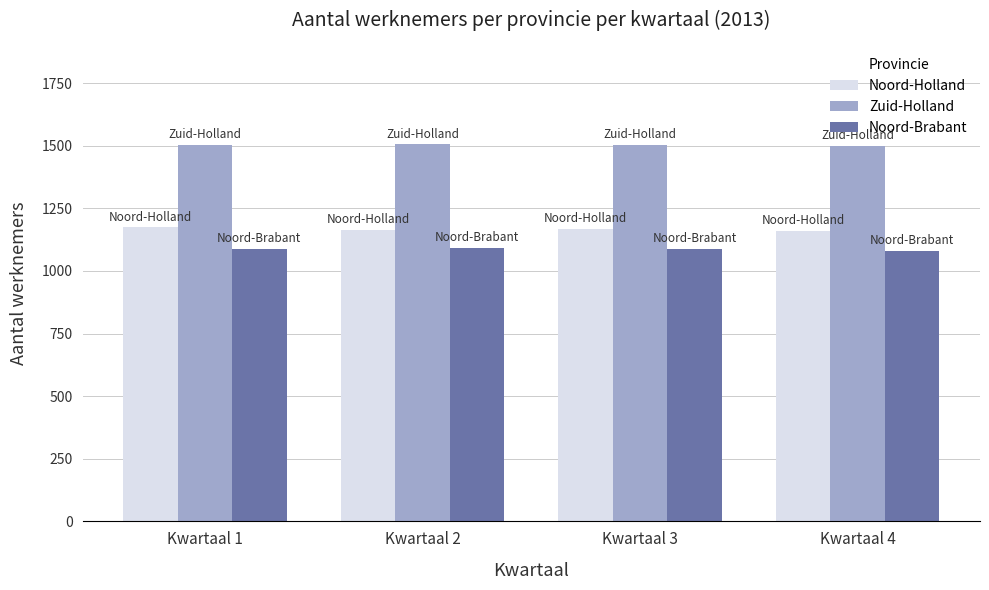

What is the difference between the highest and lowest values at Kwartaal 1?

415